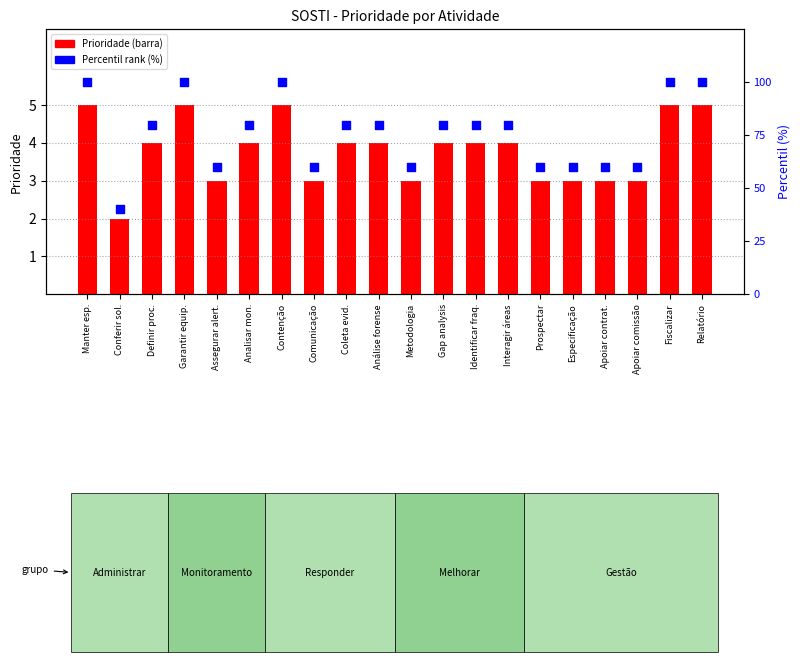

Which series contains the lowest Y value?

Prioridade